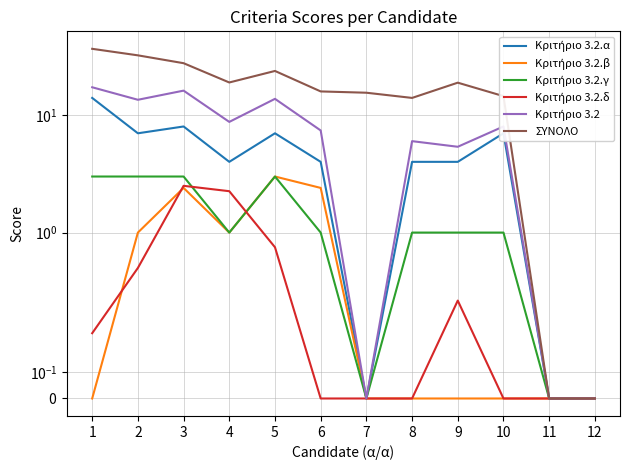

Where does the ΣΥΝΟΛΟ series first go above 18?

1